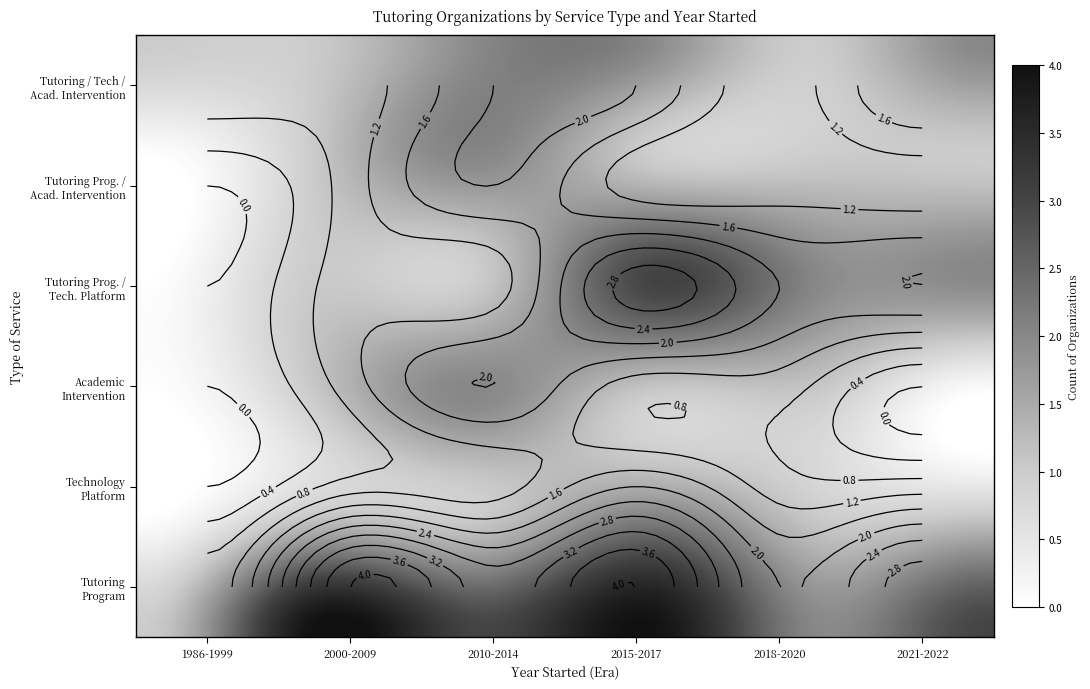

At which label is Tutoring Program, Technology Platform, Academic Intervention closest to 1?

Tutoring Program